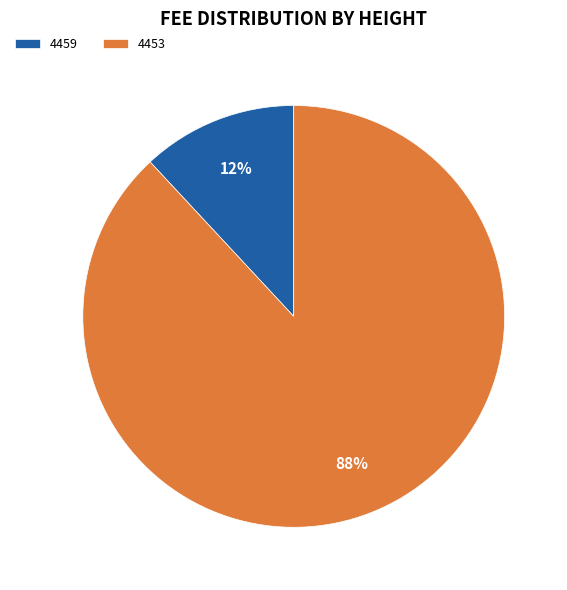

Is it true that 4459 is 12% of the pie?

True